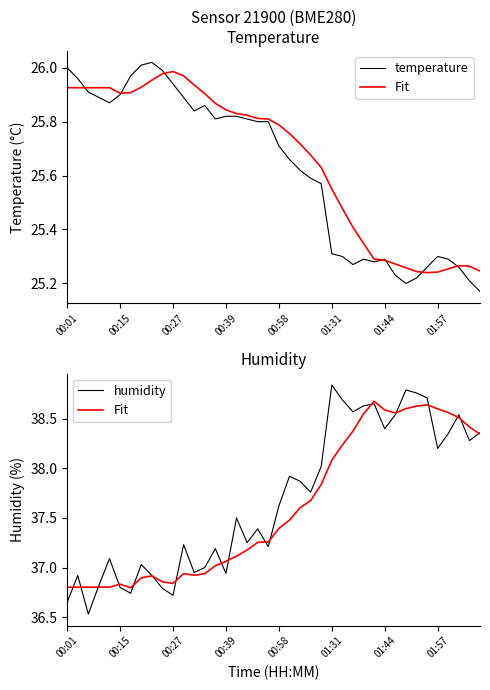

How many interior local peaks does the Fit series have?

5